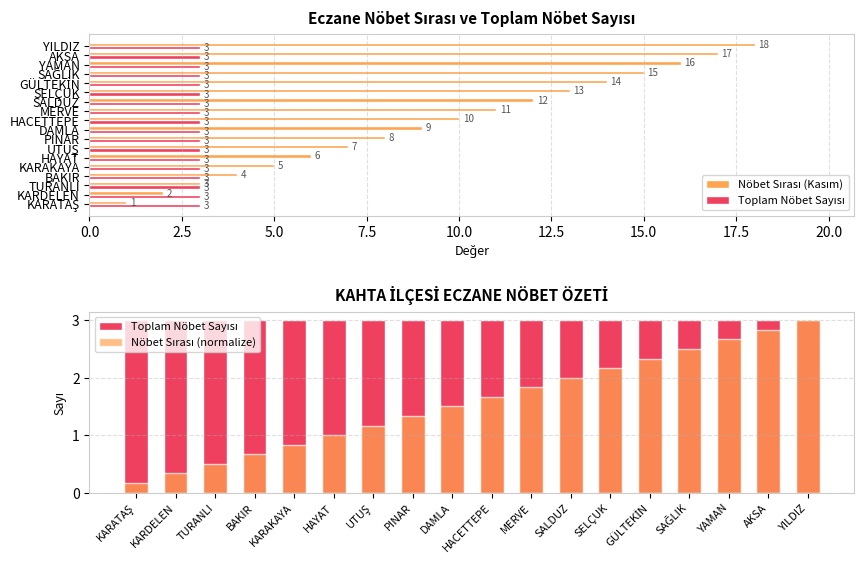

True or false: Toplam Nöbet Sayısı has a value of 4.5 at 5.0.

False